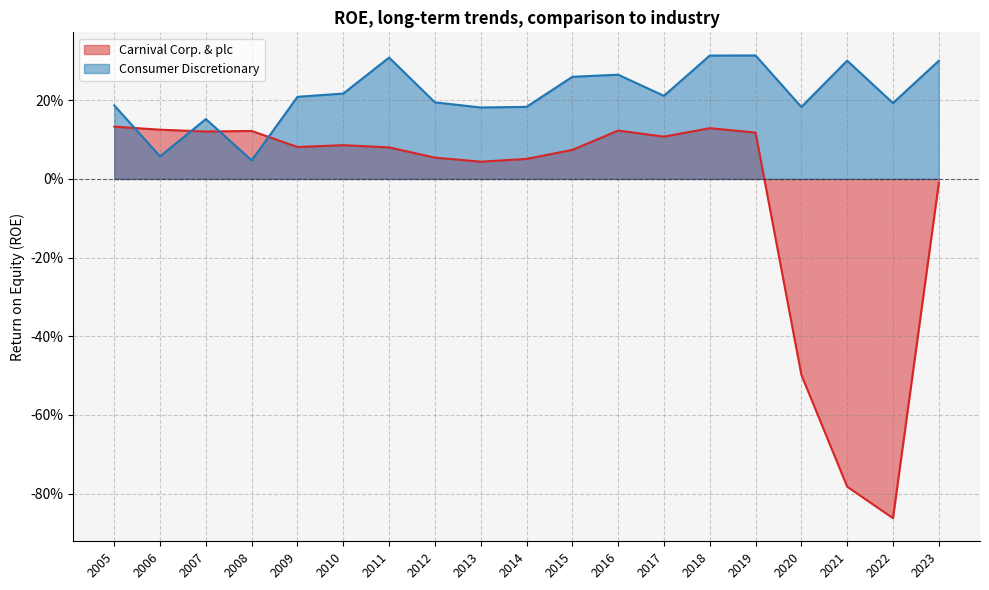

What is the average value of the Consumer Discretionary series?

0.2